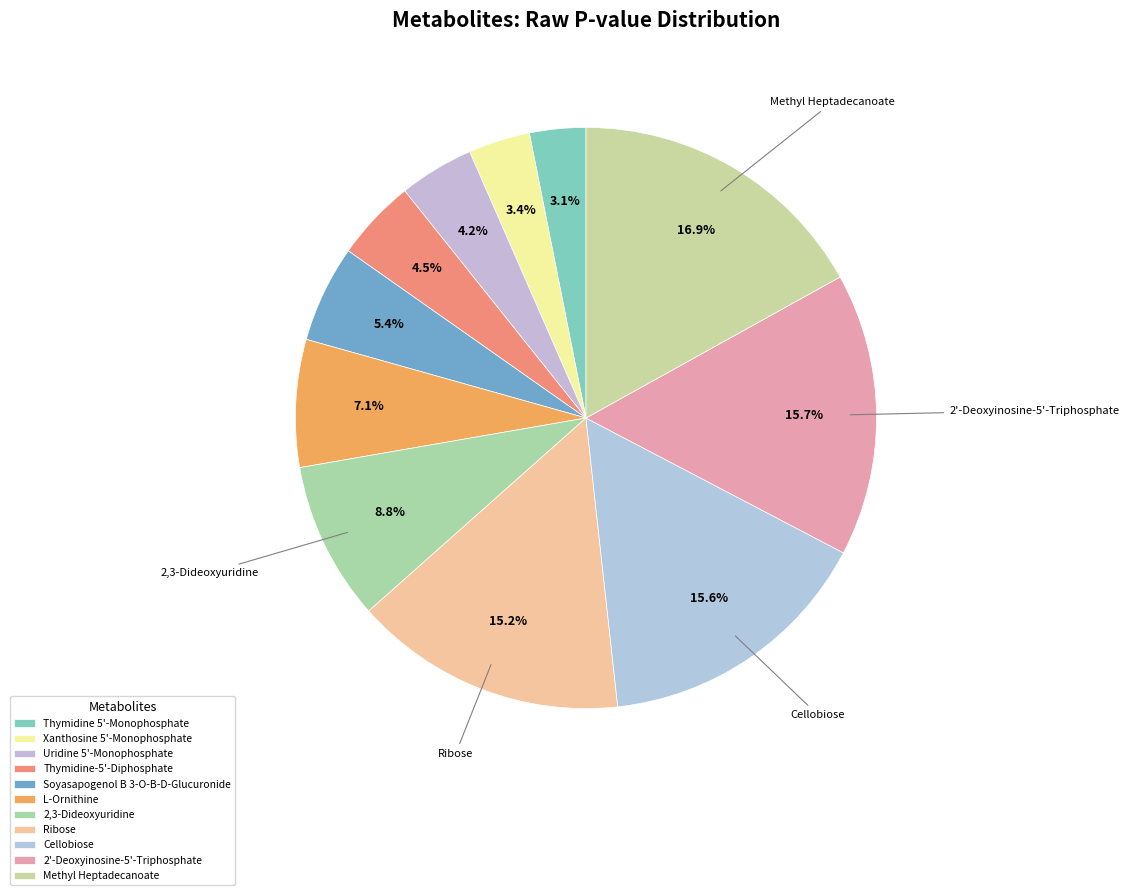

Is it true that Thymidine-5'-Diphosphate is 1% of the pie?

False